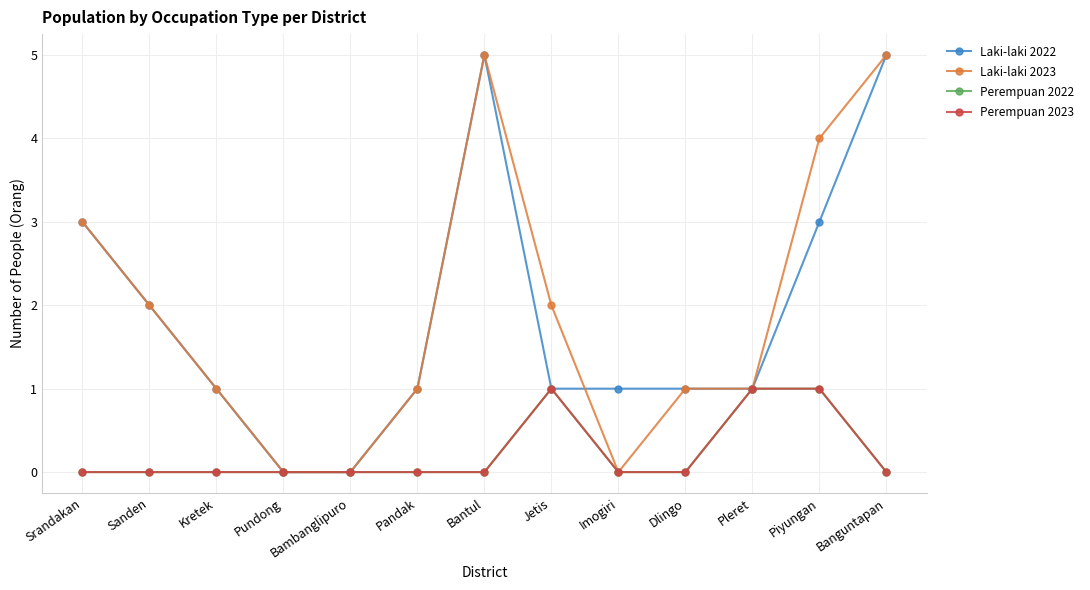

Does the chart display data point markers on the line(s)?

Yes